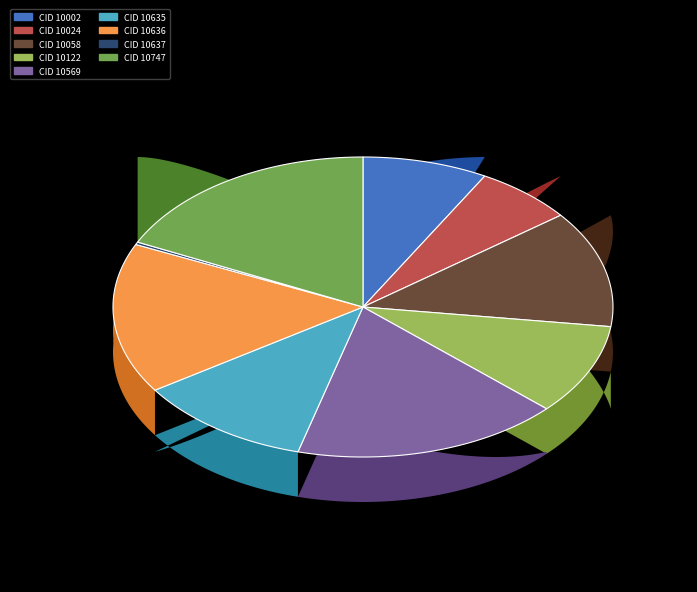

The 10024 slice represents 1% of the pie. True or false?

False